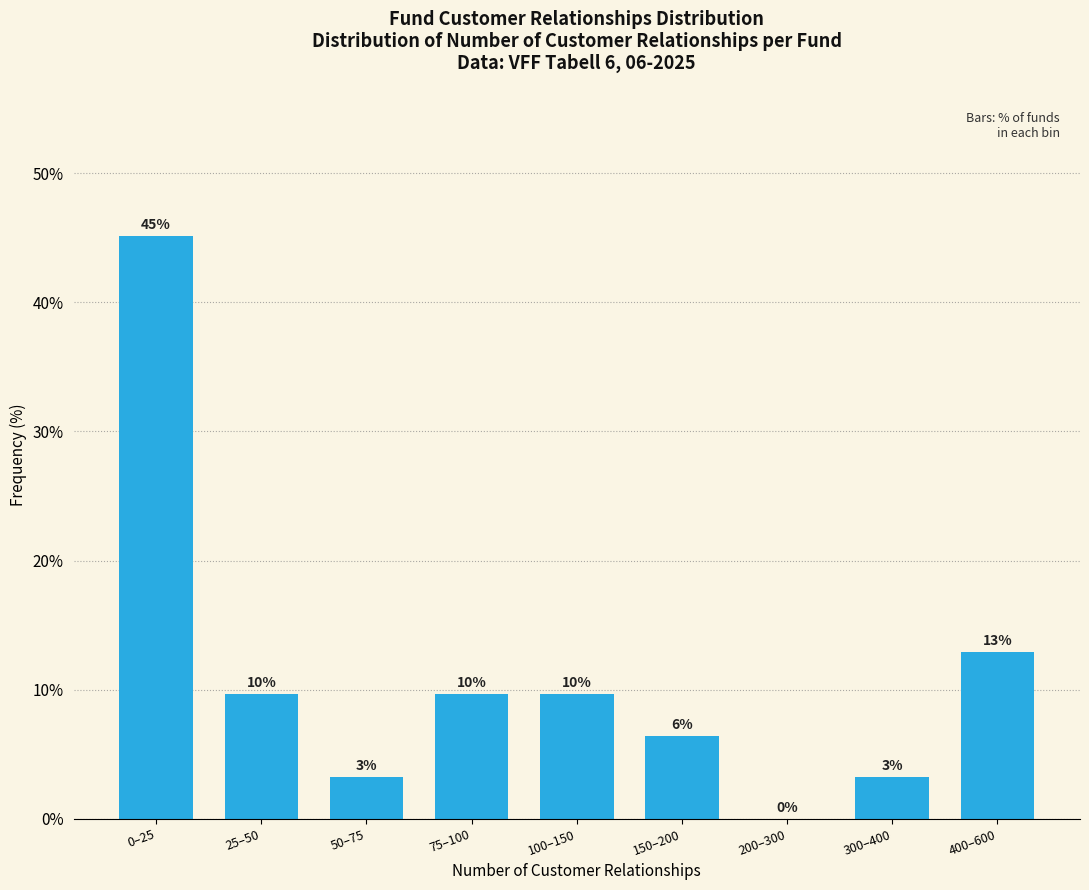

Are the bars horizontal?

No